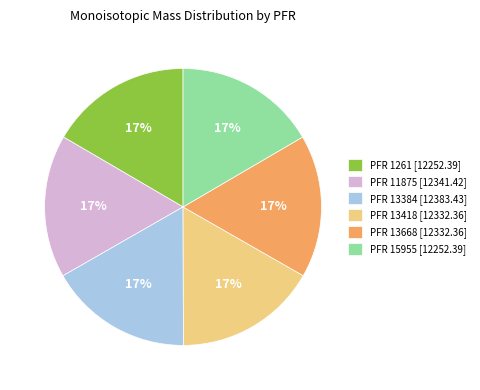

Does PFR 15955 [12252.39] represent more than half of the total?

No